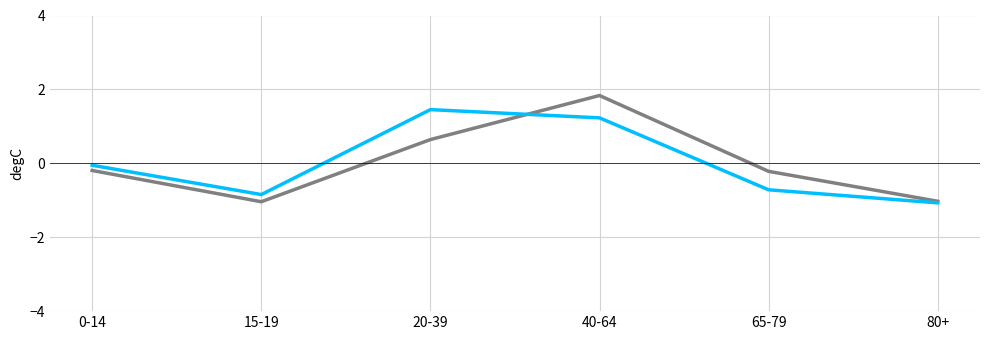

What is the minimum value shown in the chart?

-1.1